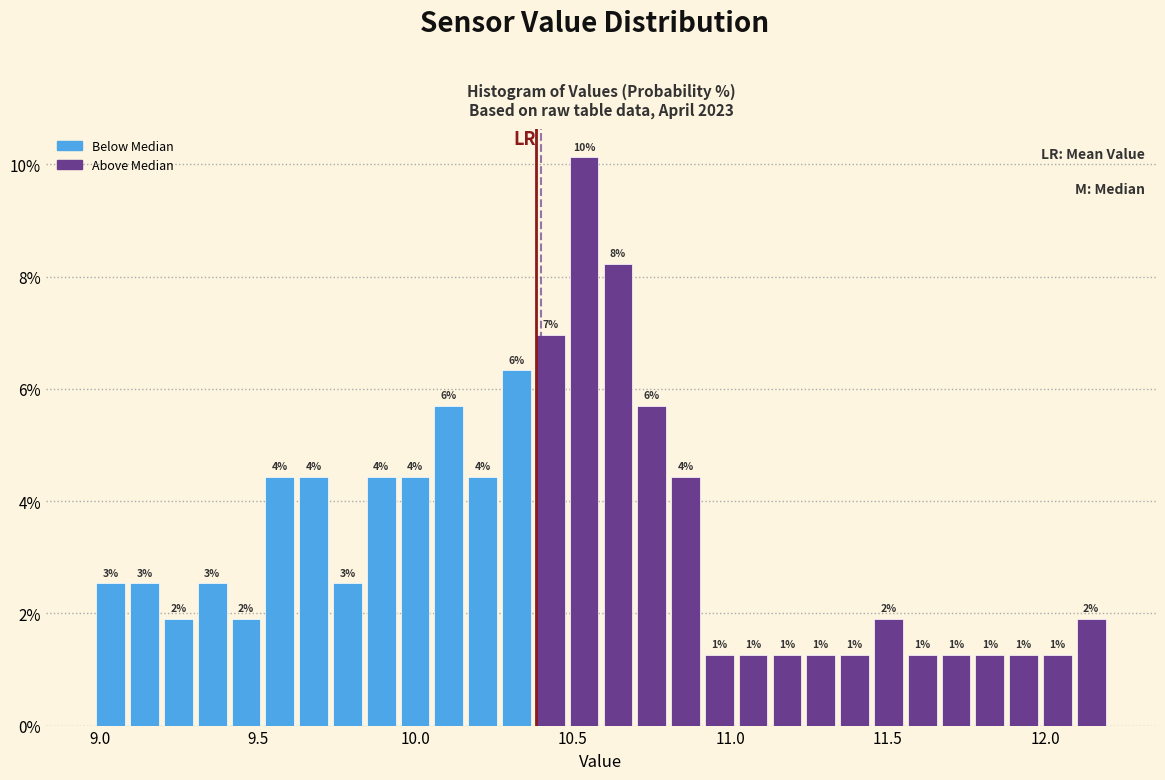

Read against the x-axis, roughly where is the centre of the tallest bar?

10.55